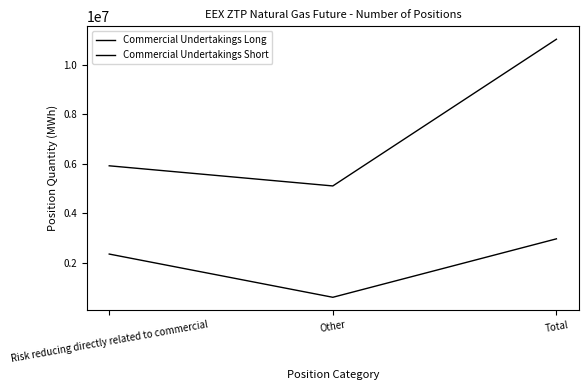

What is the spread (max minus min) of values at Risk reducing directly related to commercial?

3558845